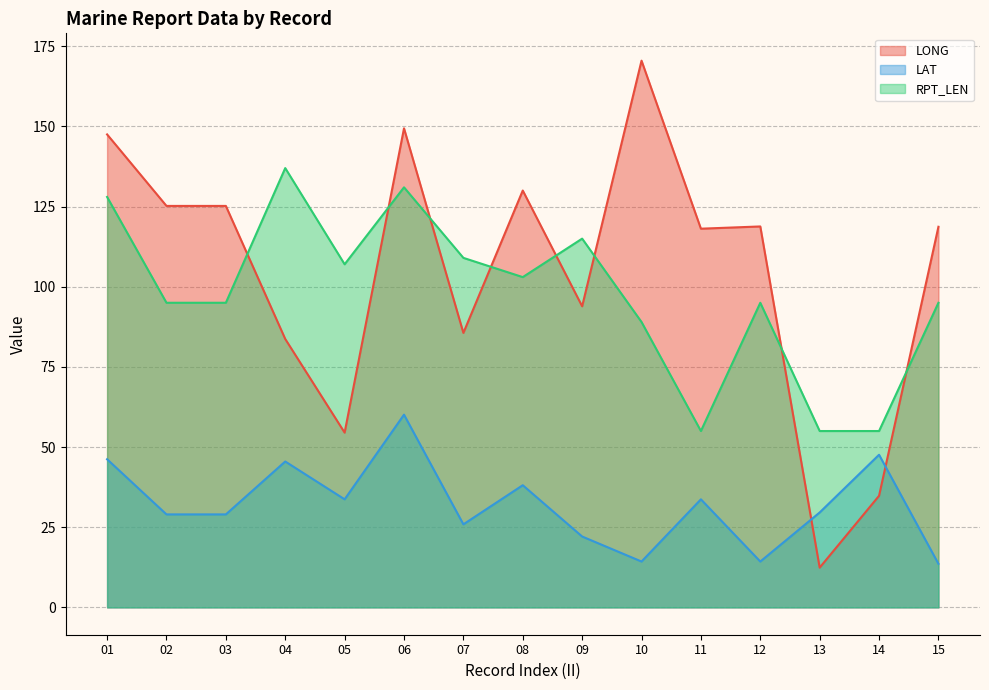

What is the value of the LONG point at the 13th from the left?

12.4